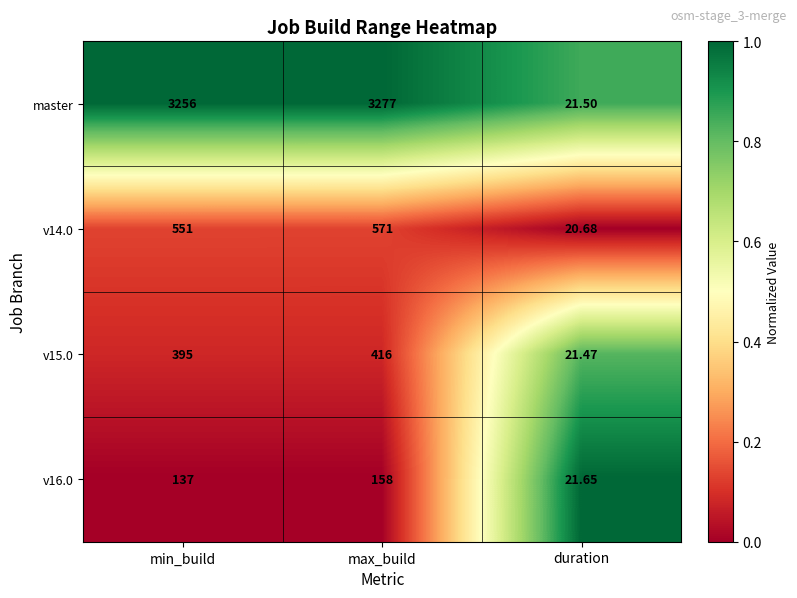

Which series has the widest spread of values?

master